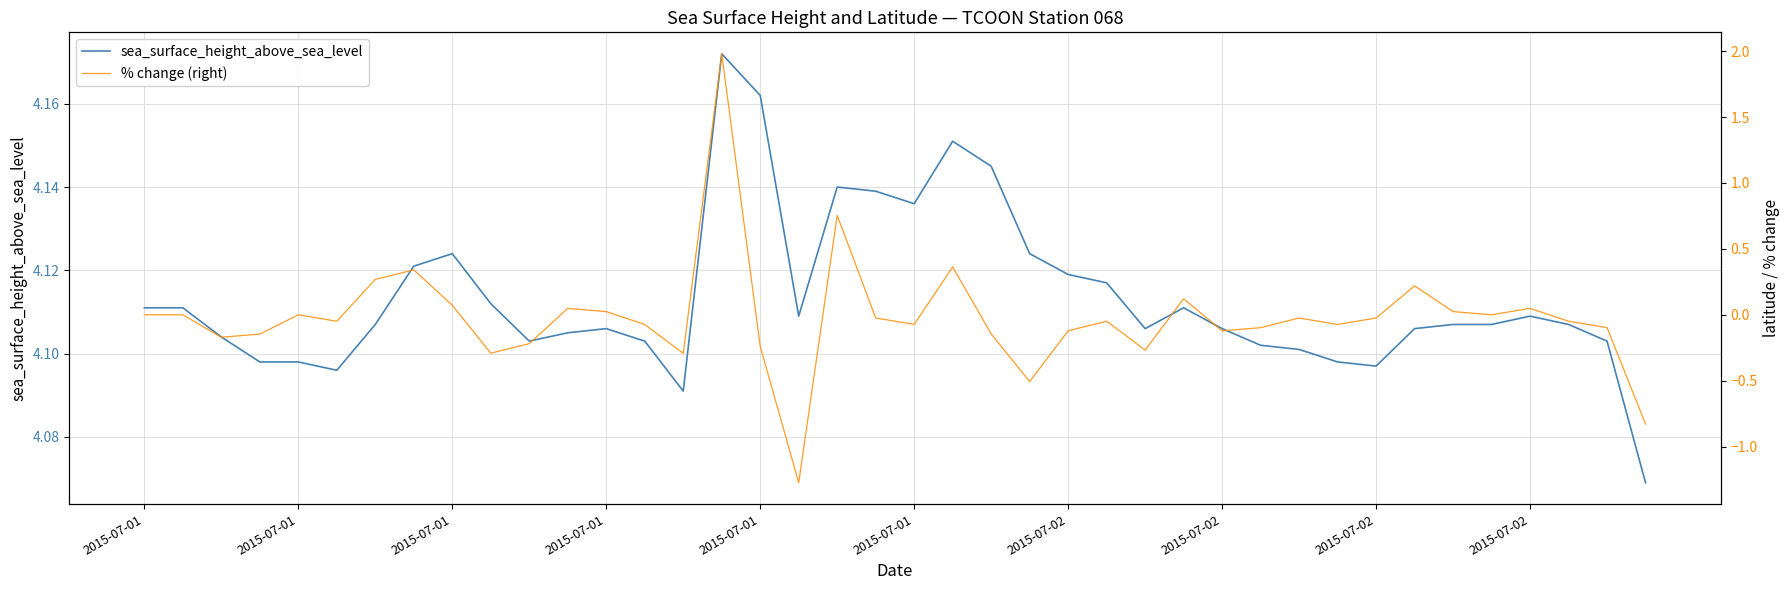

True or false: % change (right) and sea_surface_height_above_sea_level cross at least once.

False